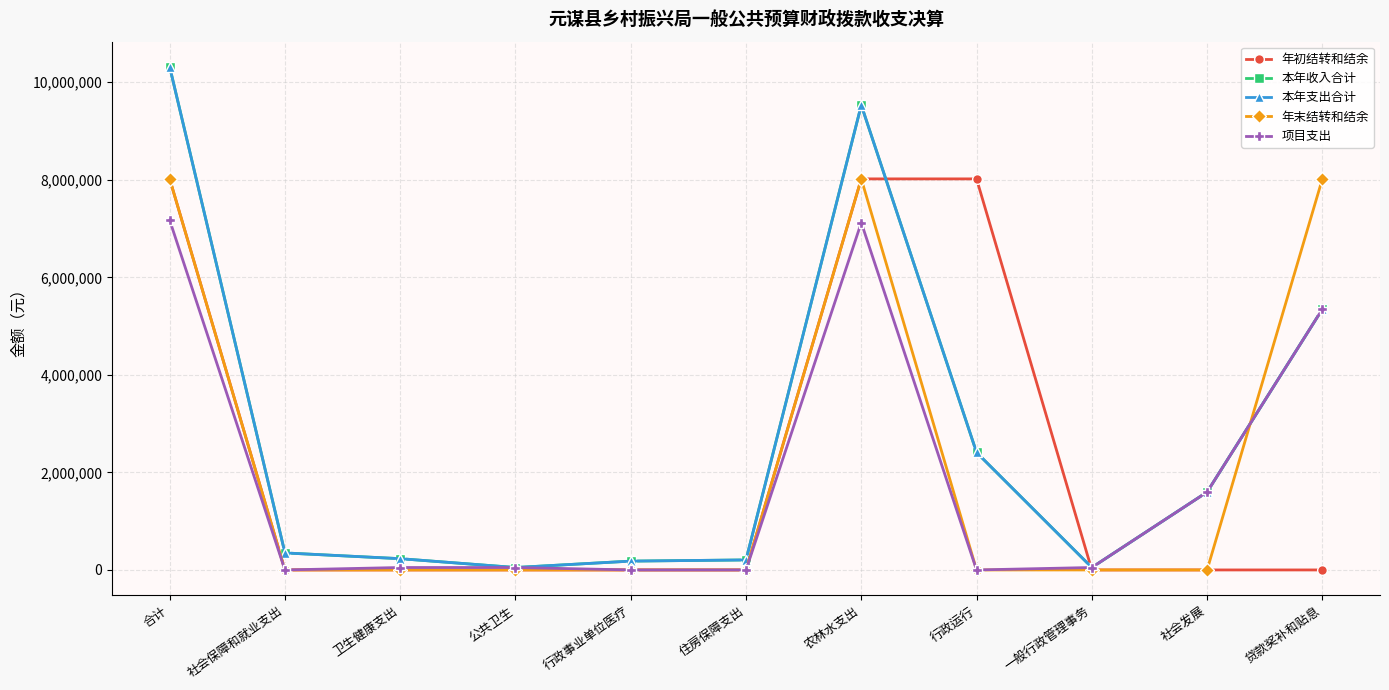

What is the label of the 6th point from the right?

住房保障支出